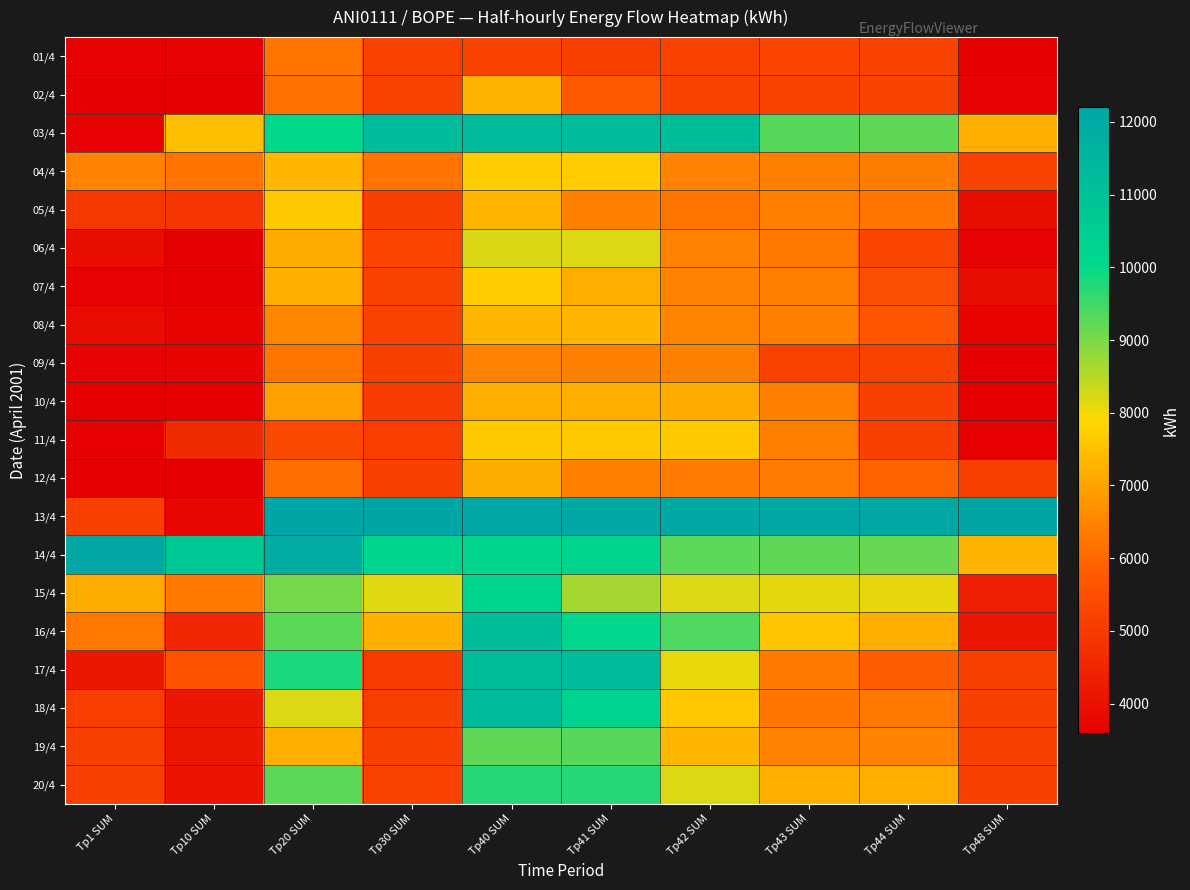

What is the minimum value shown in the chart?

3588